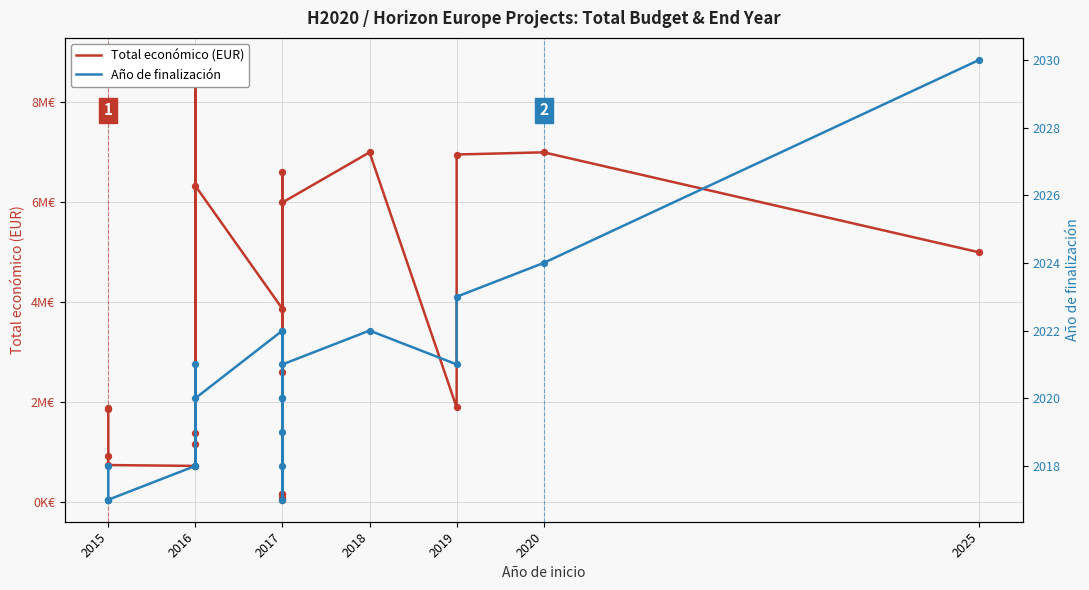

Which series reaches the maximum Y coordinate?

Total económico (EUR)